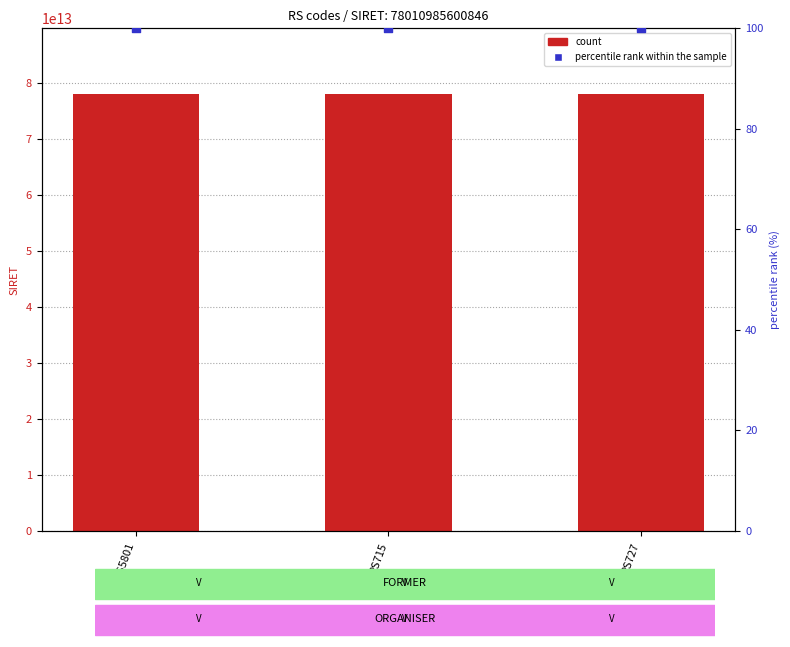

At which category is the sum across all series the highest?

RS5801